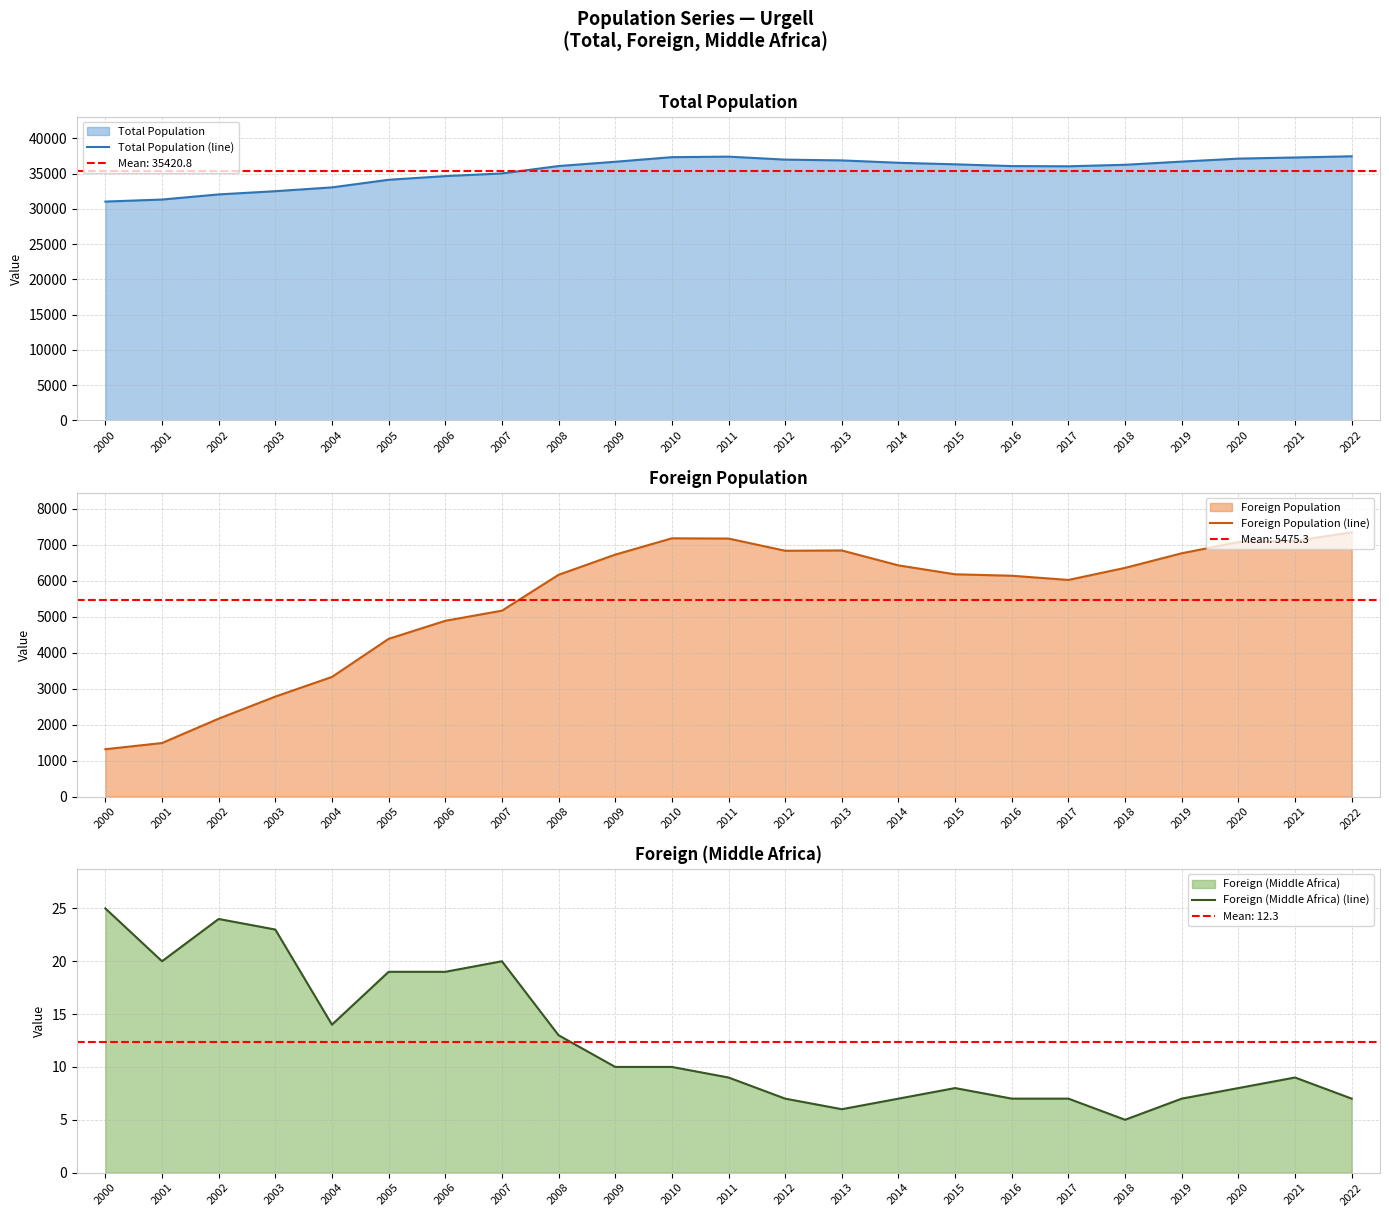

True or false: Foreign Population (line) has more than 1 interior local peaks.

True